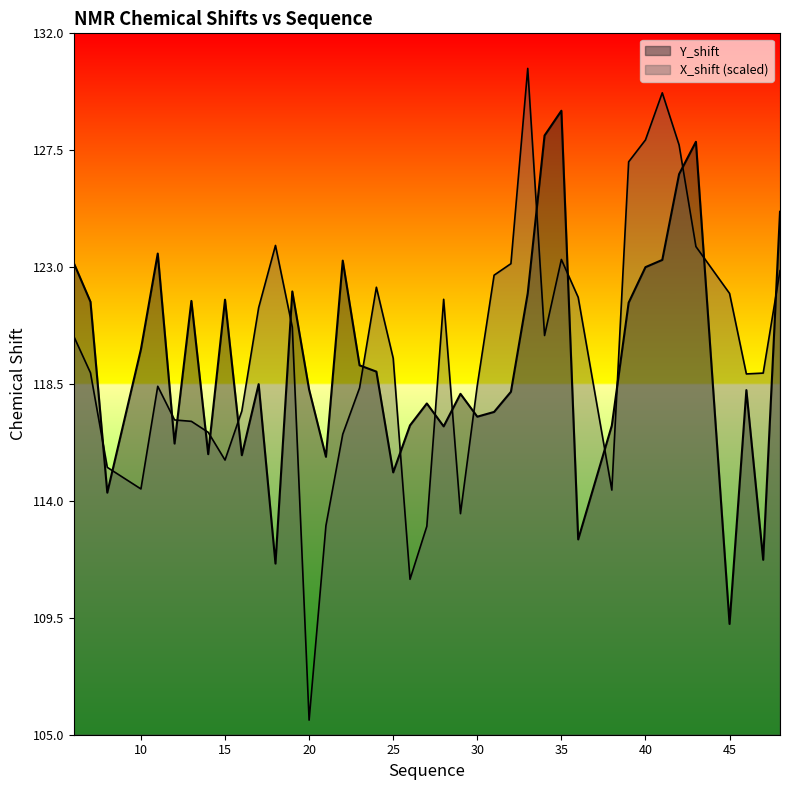

What is the difference between the maximum and minimum values in the X_shift series?

25.1